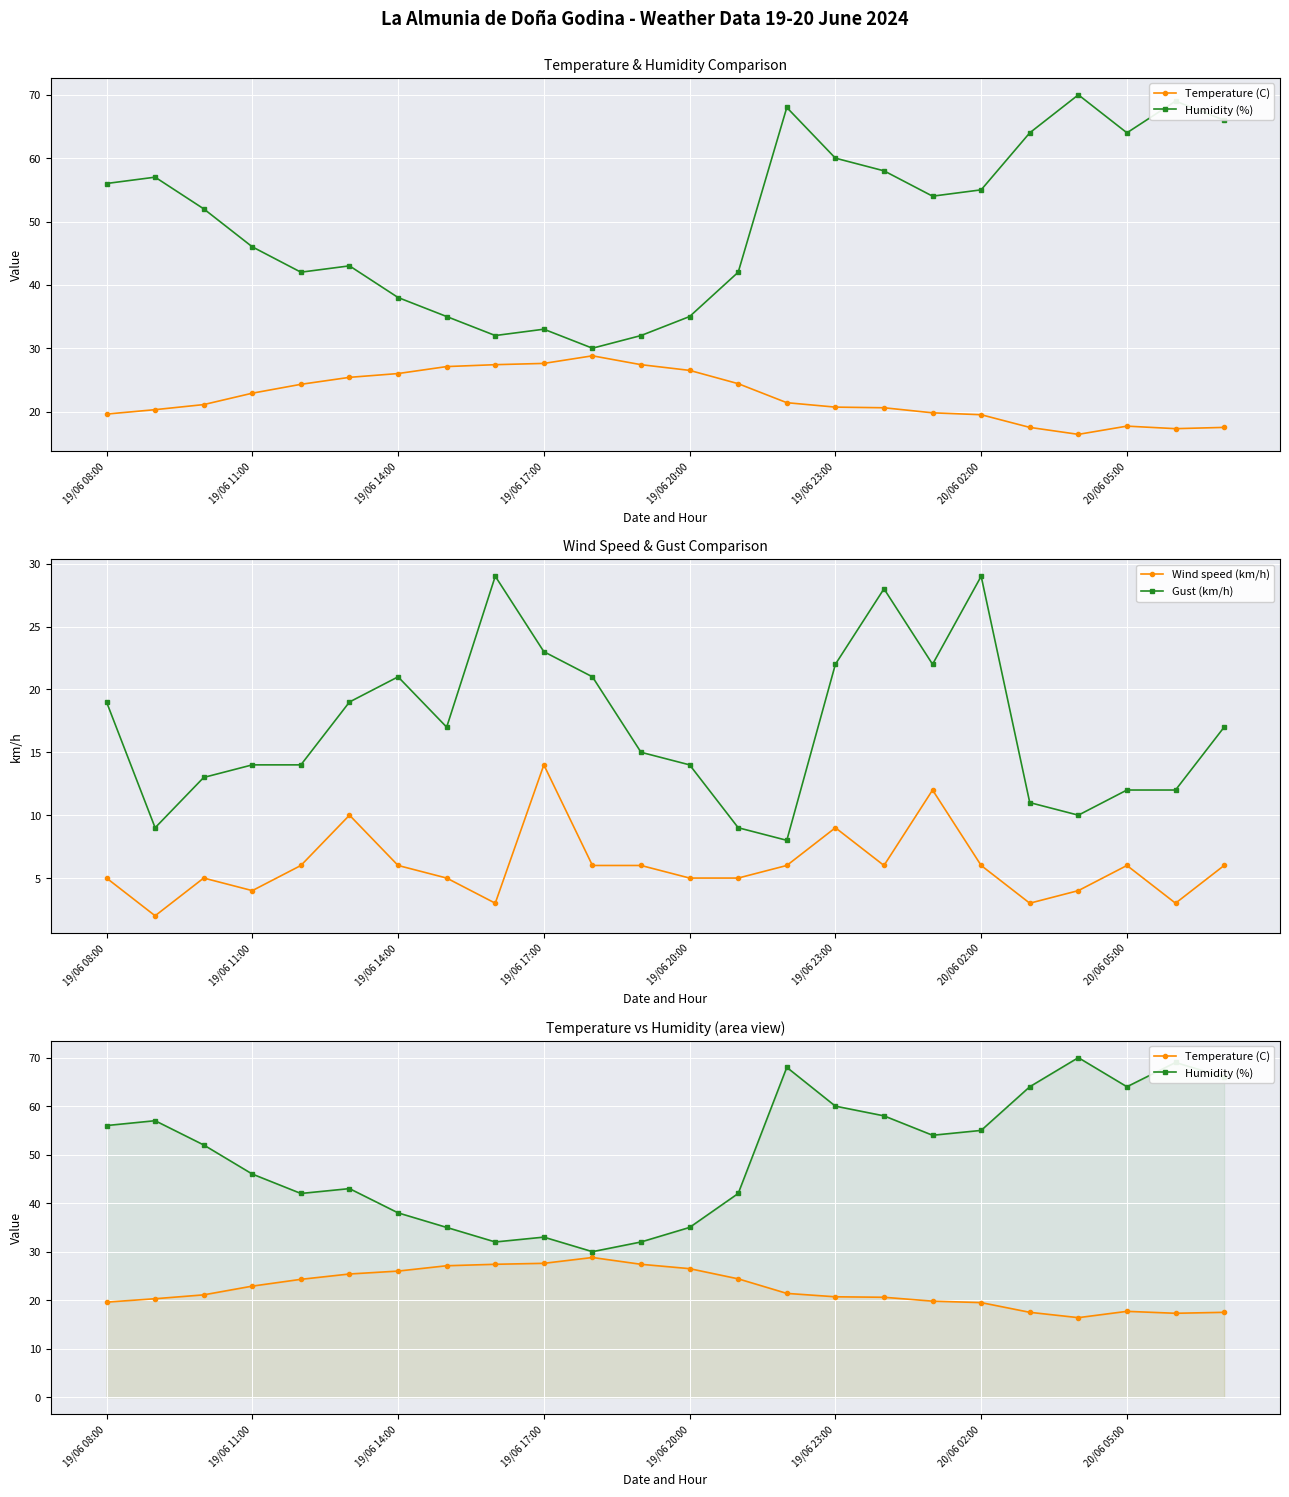

True or false: Wind speed (km/h) has more than 1 interior local peaks.

True